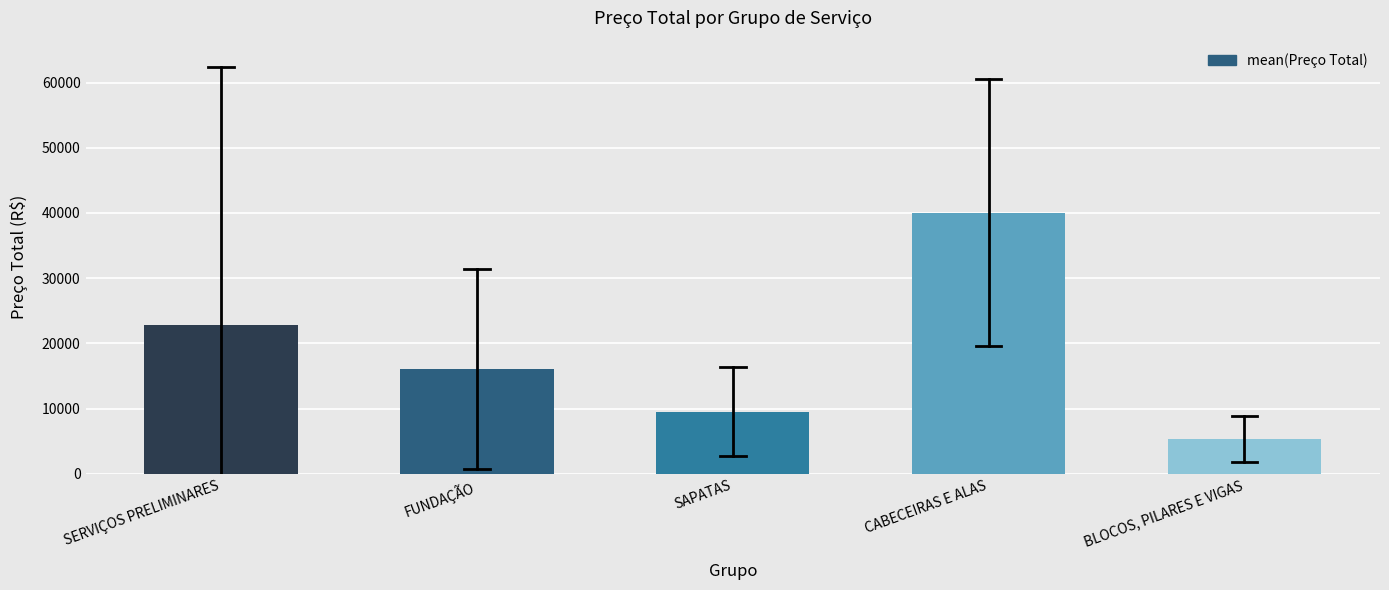

Reading right to left, what are all the values shown in this chart?

5297.5	40036.9	9539.4	16069.9	22753.5